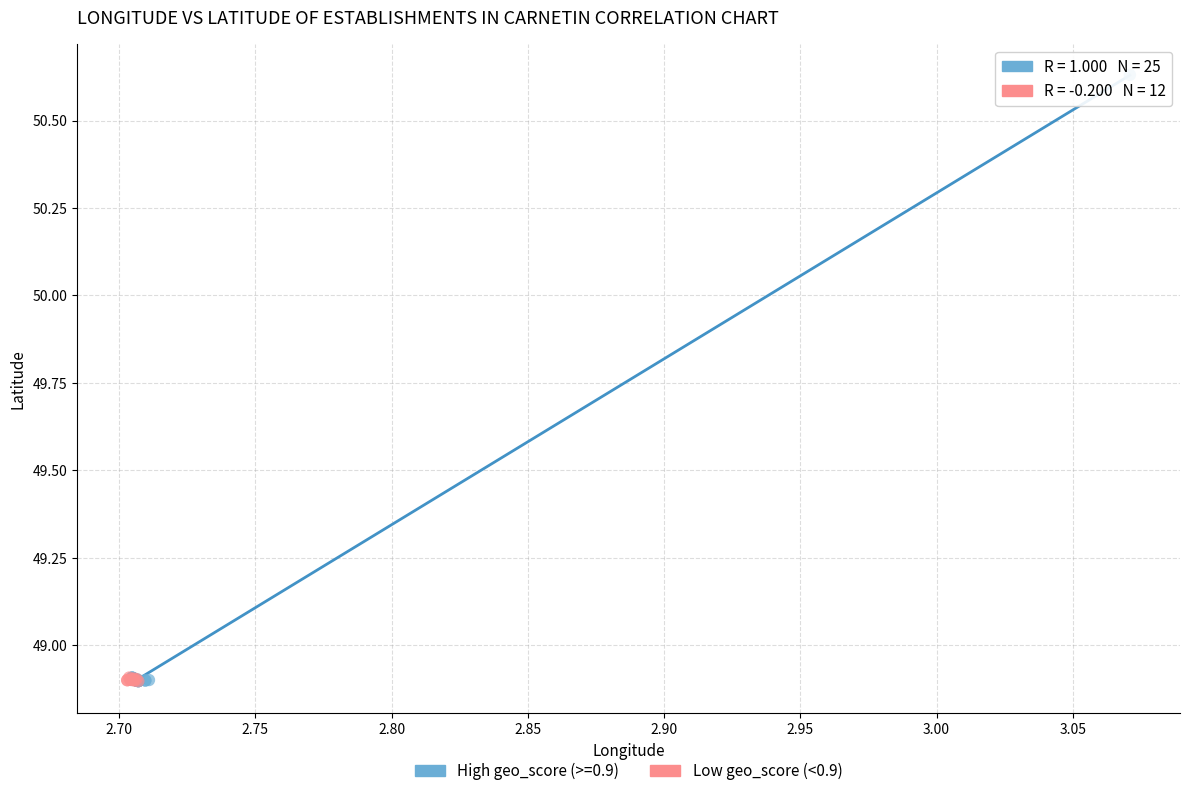

Which series has the largest Y range (max minus min)?

High geo_score (>=0.9)